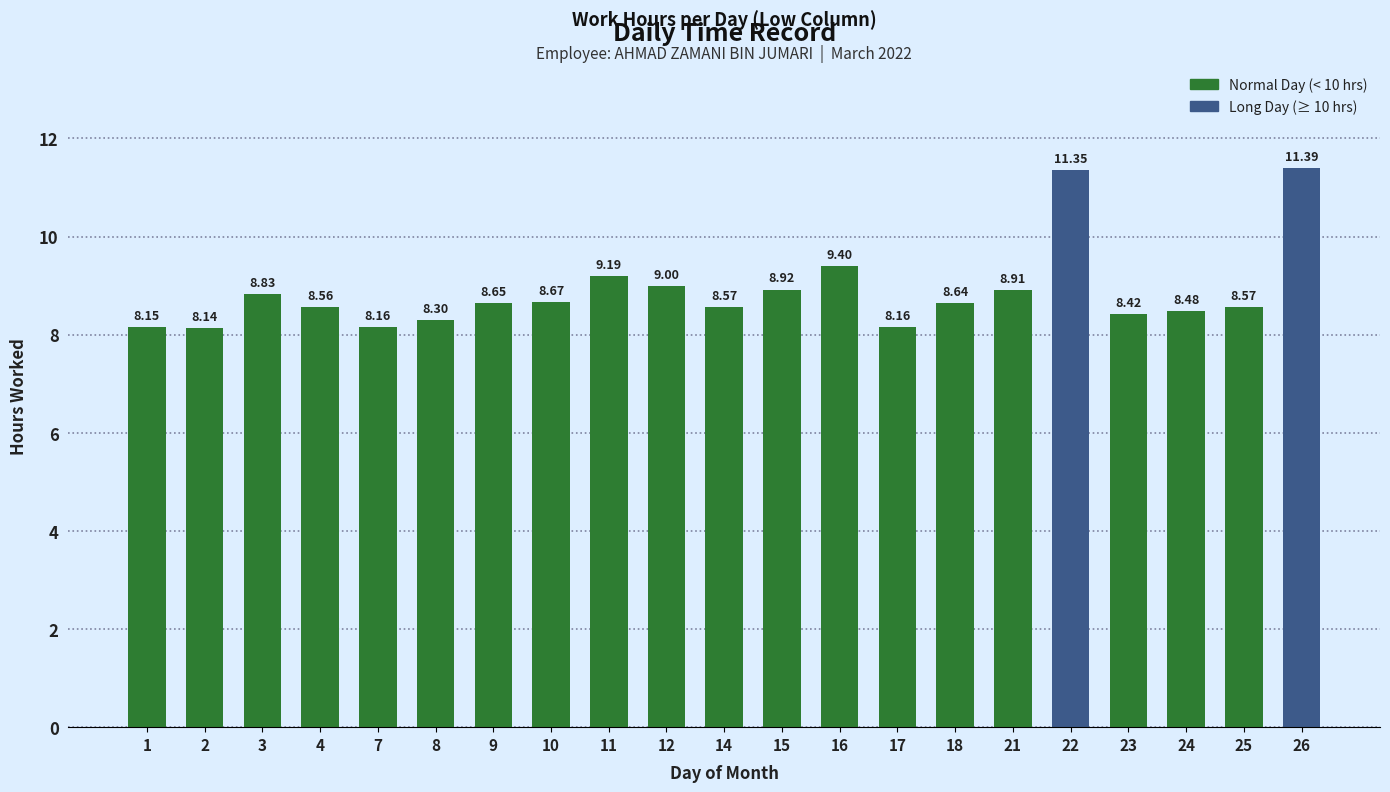

What is the ratio of the value at 14 to the value at 1?

1.1